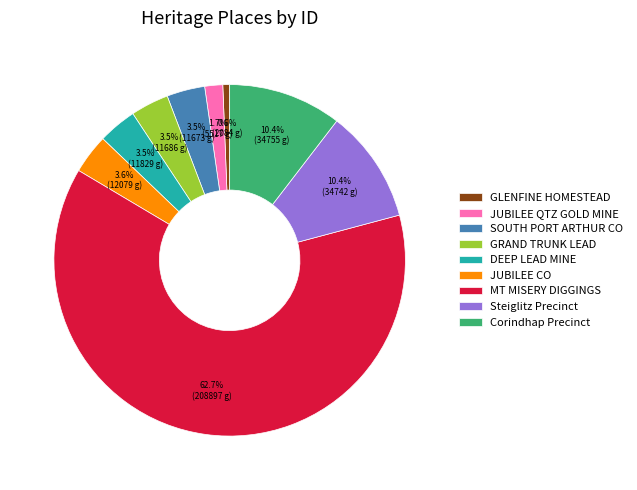

What is the majority slice?

MT MISERY DIGGINGS